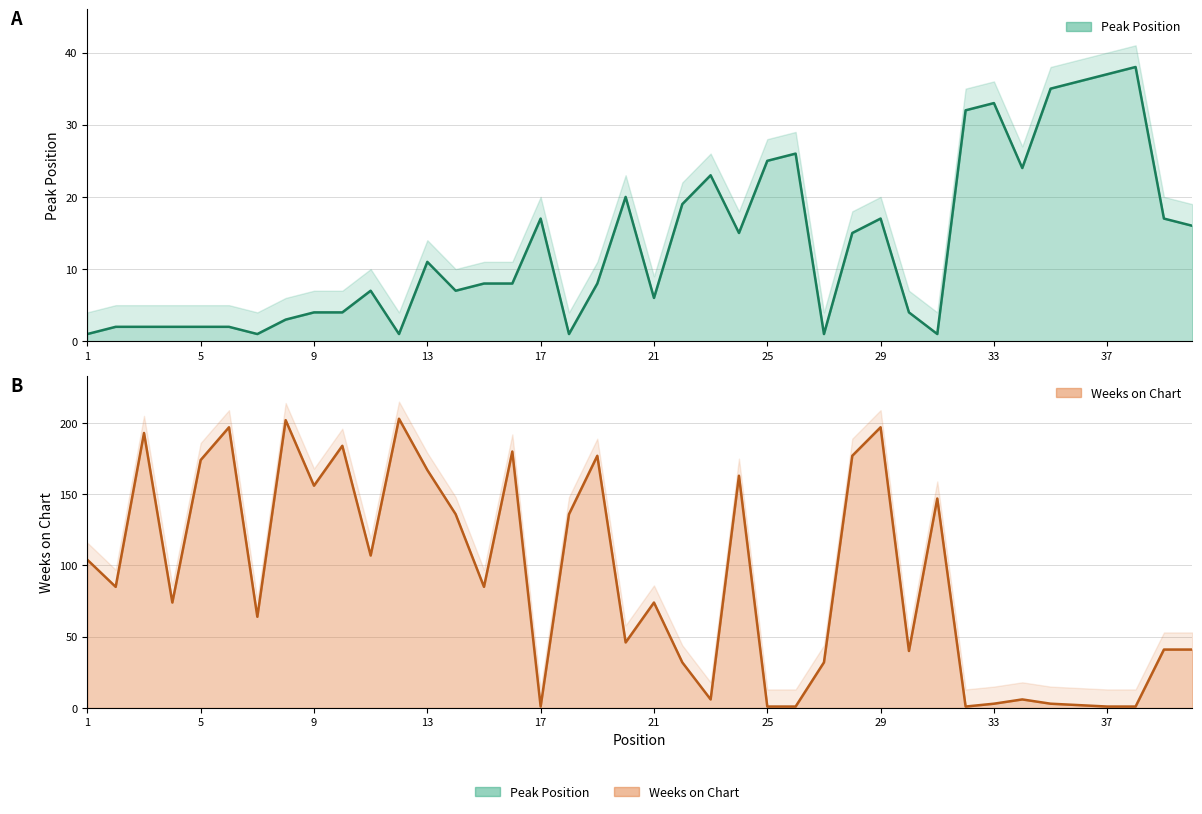

Is it true that Peak Position equals 1 at 7?

True